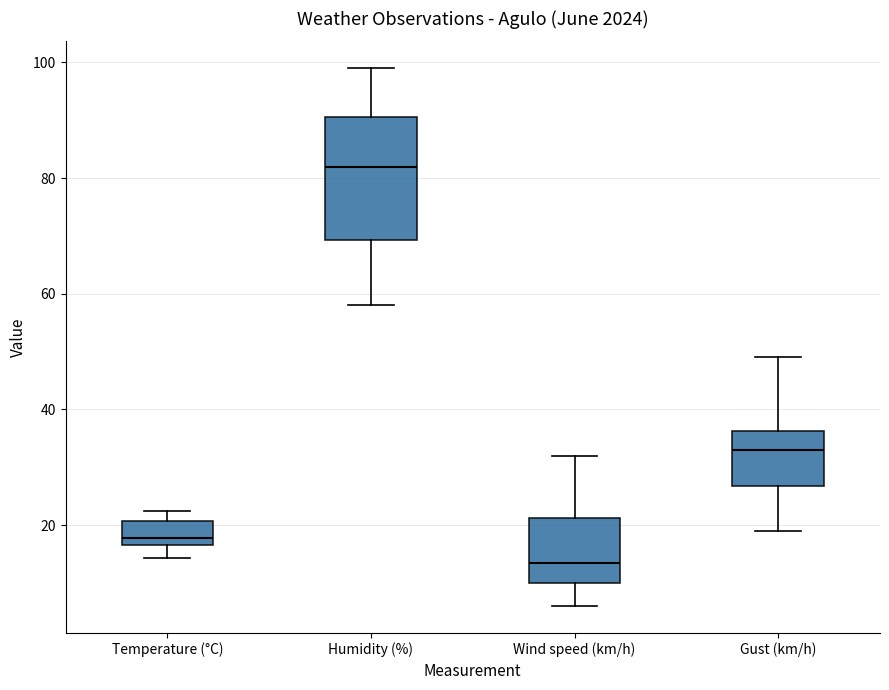

Comparing the boxes themselves (not the whiskers), which one is the tallest?

Humidity (%)